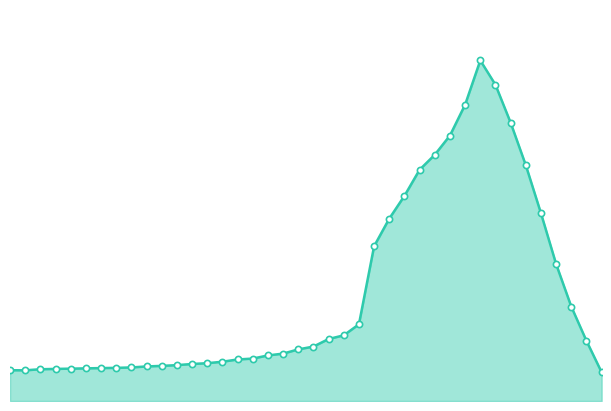

What is the total value across all series at 35?

7.2